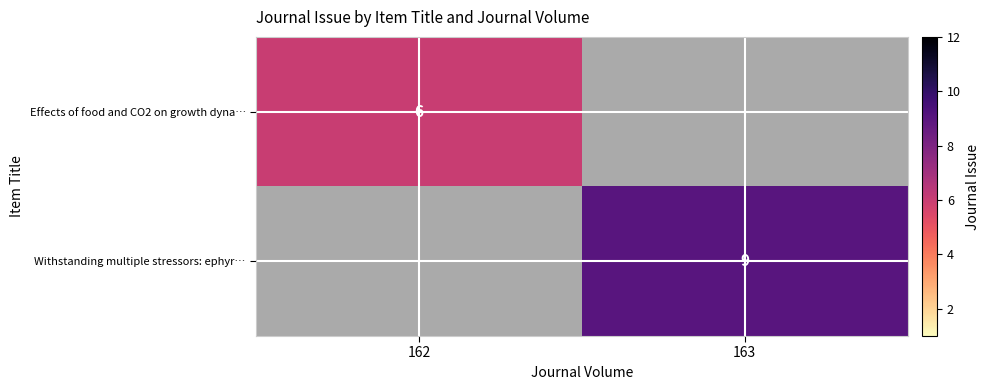

The value of Effects of food and CO2 on growth dyna… at 162 is 6. True or false?

True